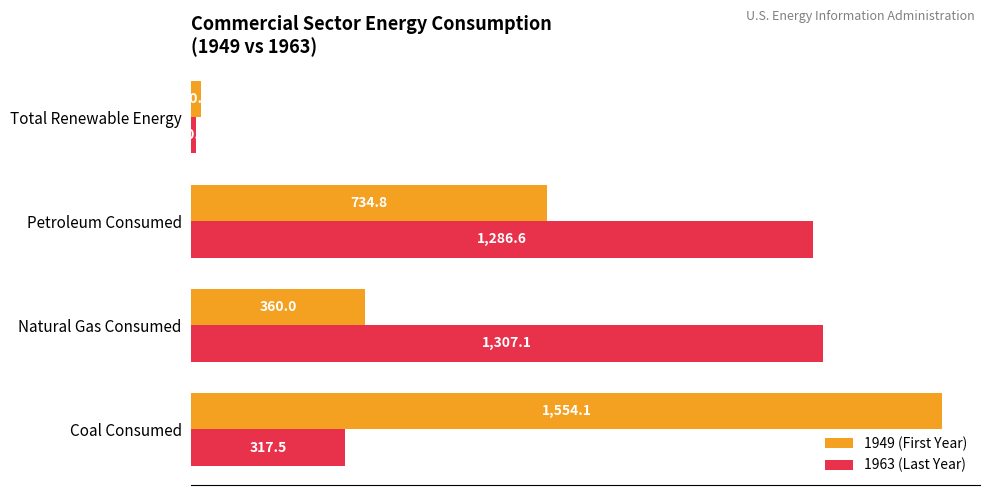

What is the difference between the second highest and minimum values in the 1963 (Last Year) series?

1276.4